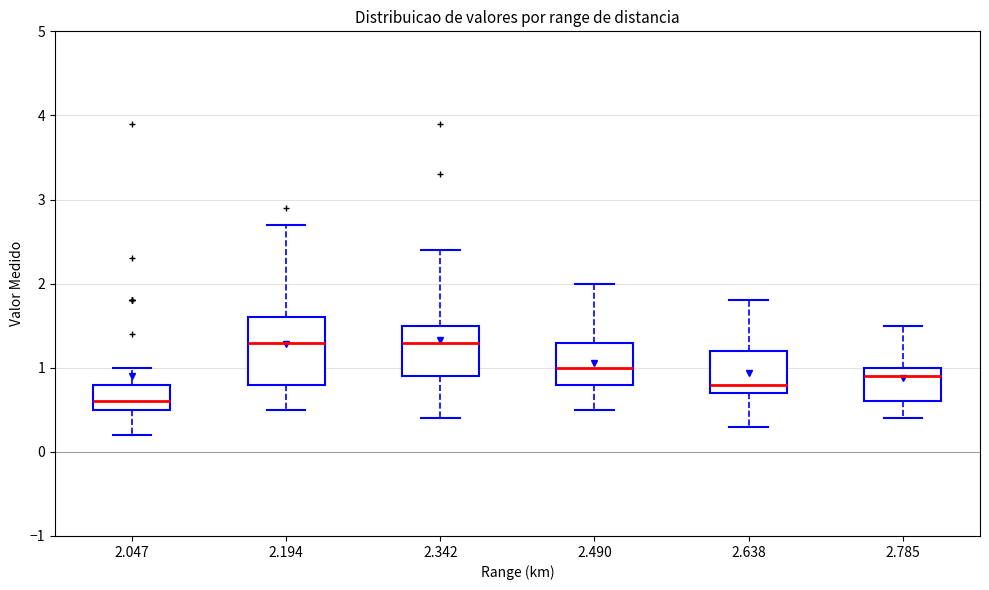

Reading left to right, read every box against the y-axis: the position of its median line, the range the box covers, and the ends of its whiskers. The values are not printed on the chart, so give them approximately, as read against the axis.

2.047: median 0.6, box 0.5 to 0.8, whiskers 0.2 to 1.0
2.194: median 1.3, box 0.8 to 1.6, whiskers 0.5 to 2.7
2.342: median 1.3, box 0.9 to 1.5, whiskers 0.4 to 2.4
2.490: median 1.0, box 0.8 to 1.3, whiskers 0.5 to 2.0
2.638: median 0.8, box 0.7 to 1.2, whiskers 0.3 to 1.8
2.785: median 0.9, box 0.6 to 1.0, whiskers 0.4 to 1.5